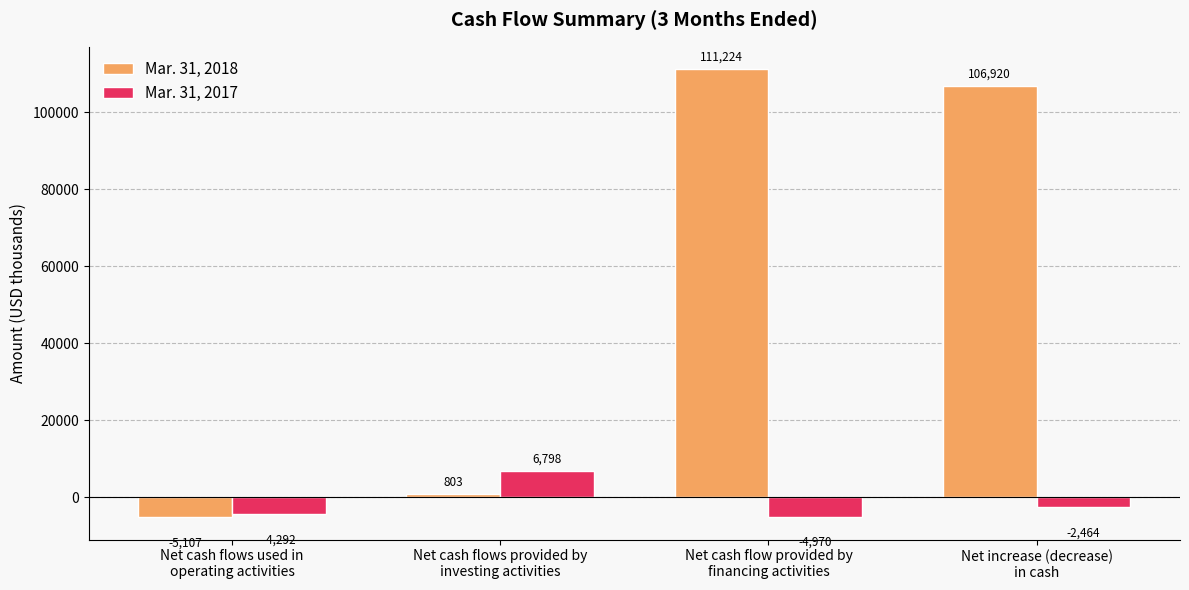

At Net cash flows used in
operating activities, list the series in order from smallest to largest.

Mar. 31, 2018, Mar. 31, 2017